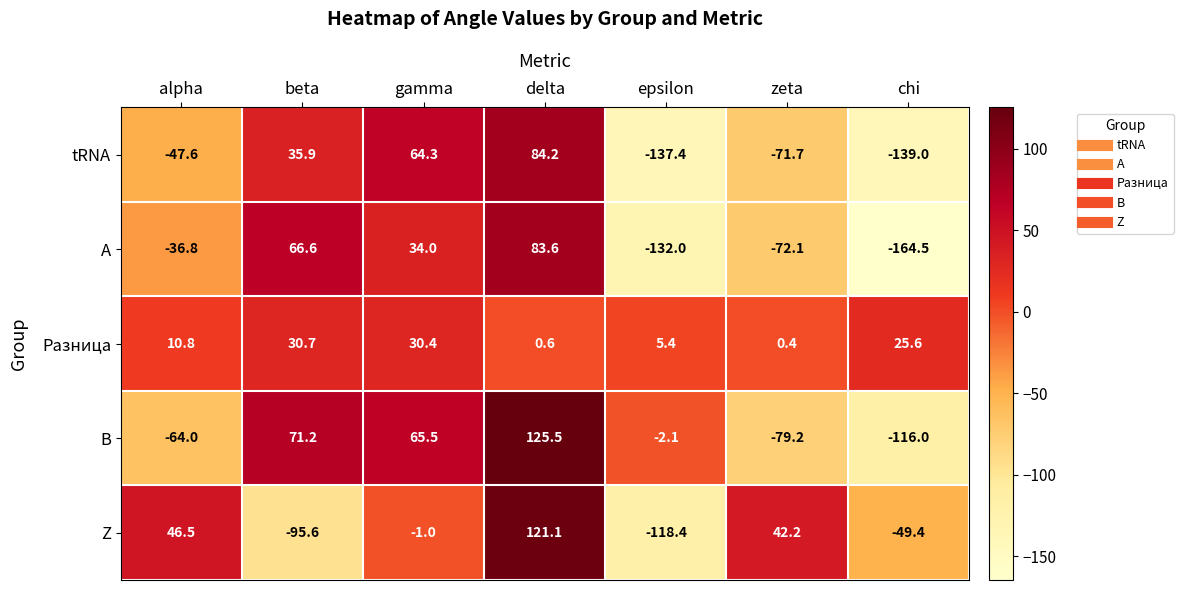

Which series changed the most between gamma and chi?

tRNA